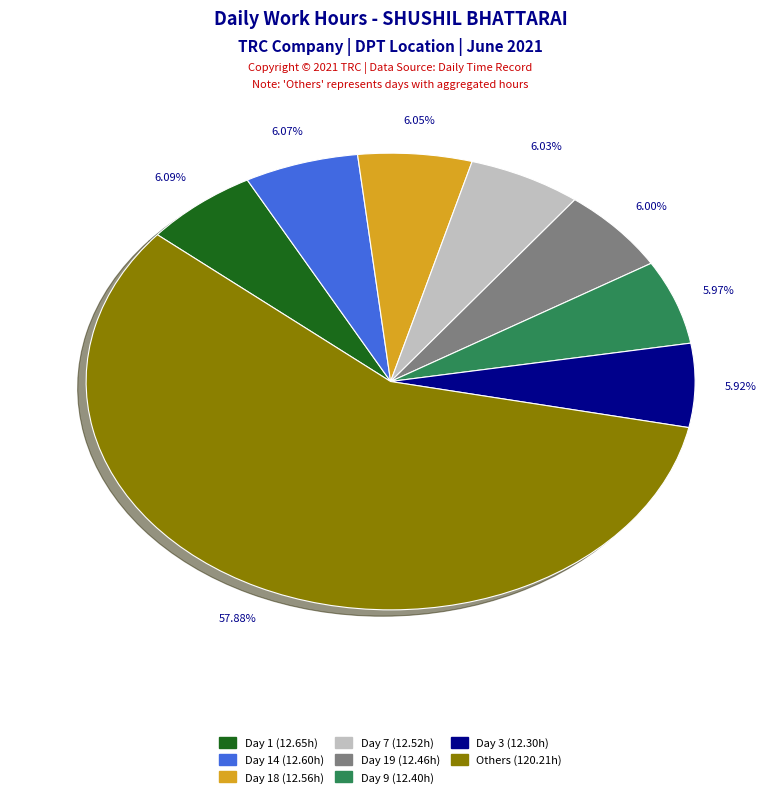

Is there a majority slice in this chart?

Yes